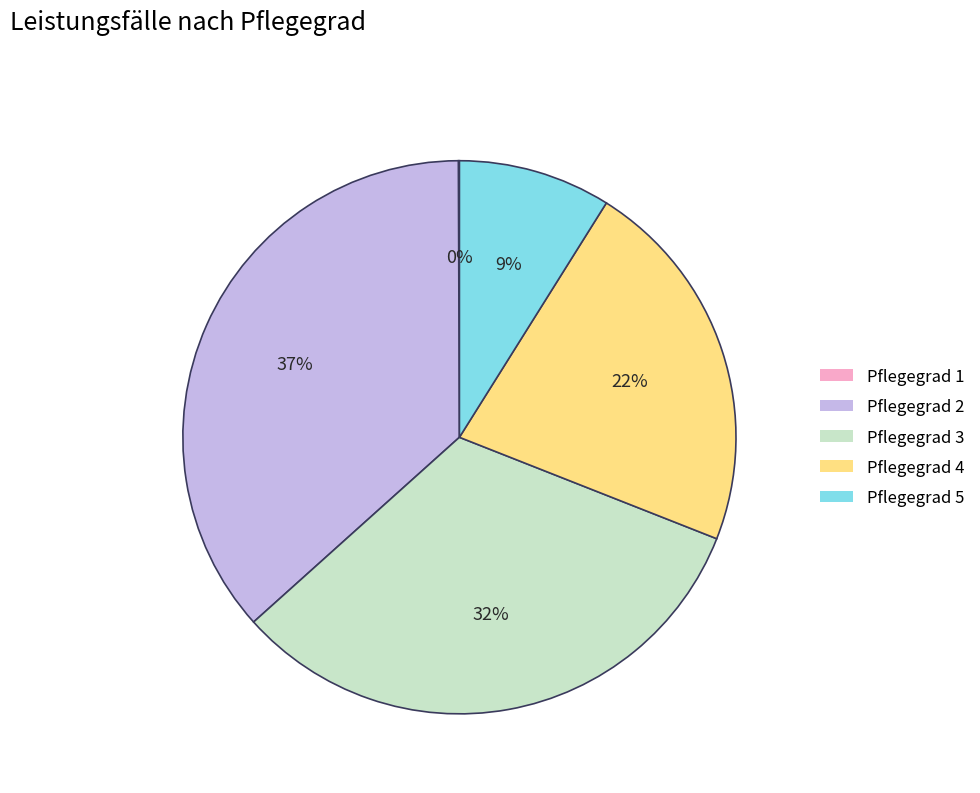

Does Pflegegrad 2 account for over 50% of the chart?

No